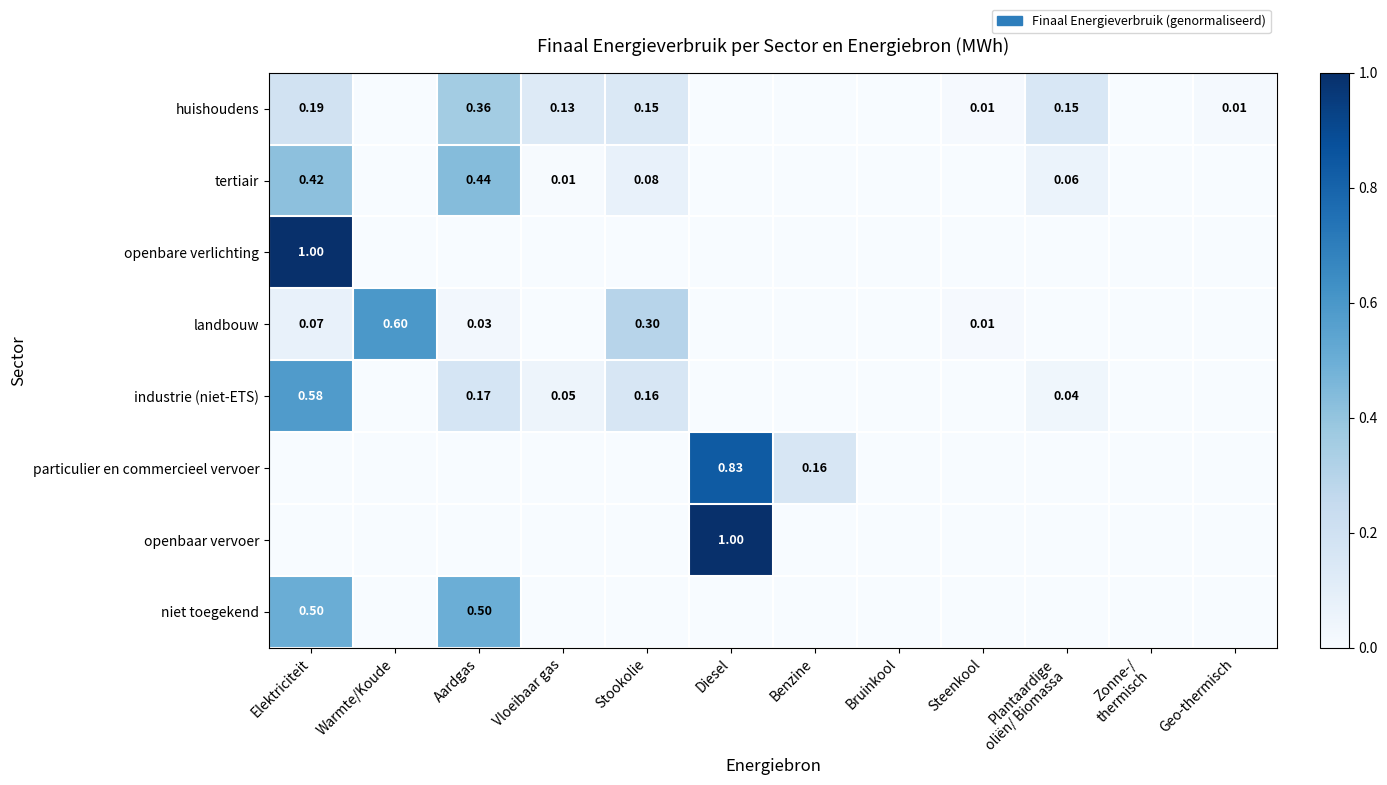

How many series are shown in this chart?

8